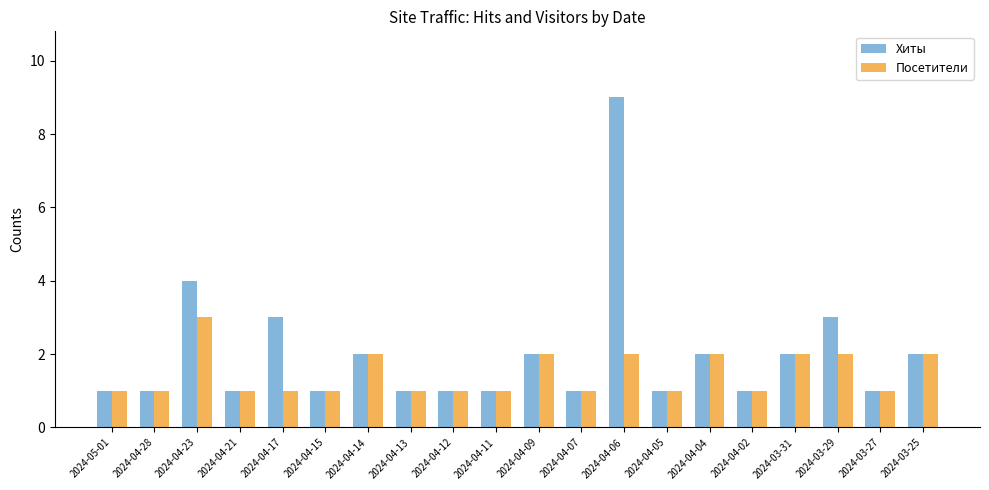

Is it true that Посетители equals 1 at 2024-04-17?

True